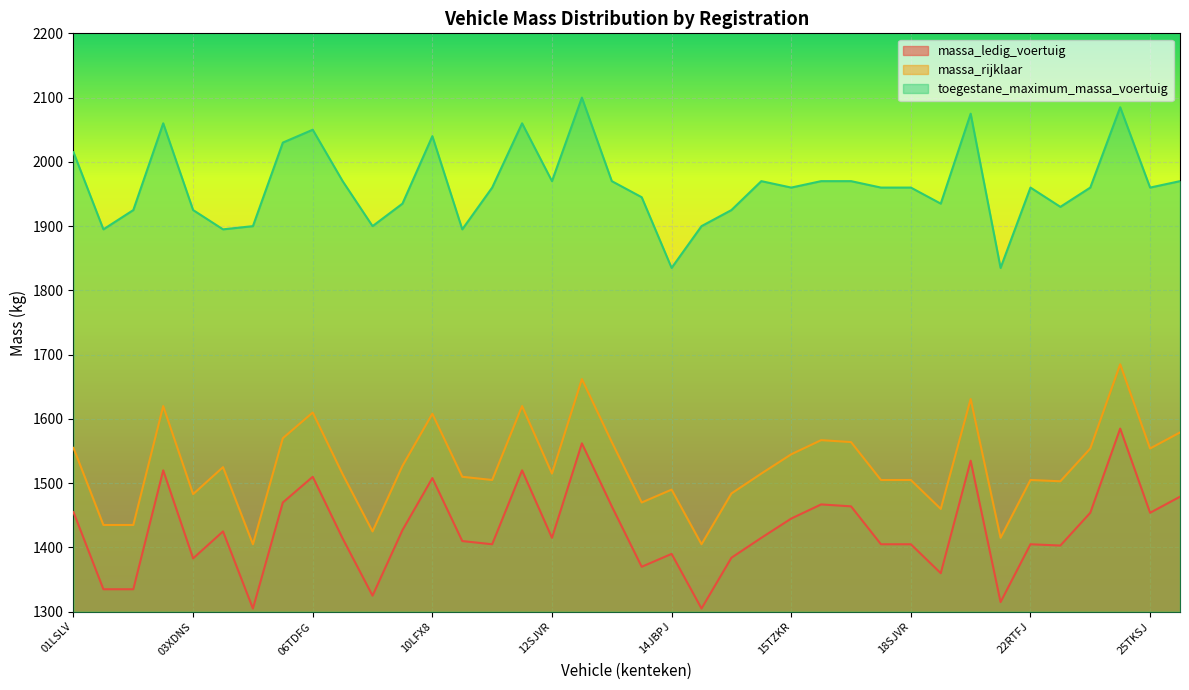

Which category has the lowest value across all series?

04NXHD